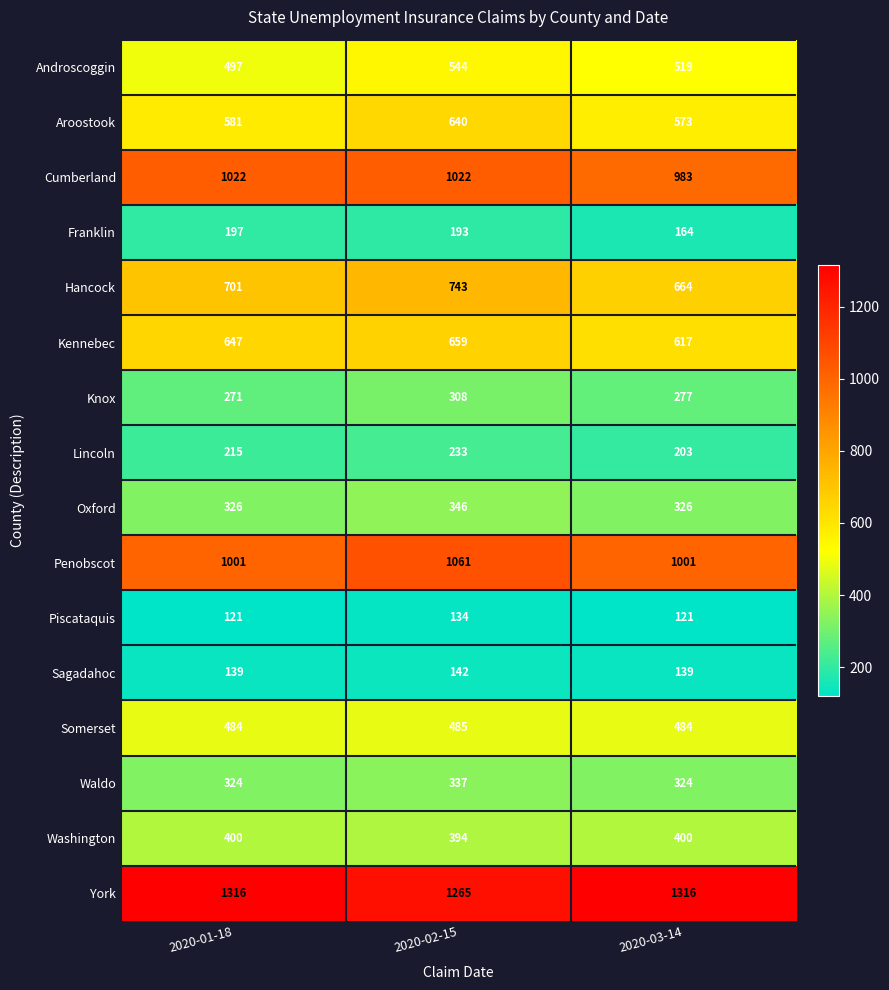

What value does the Franklin series have at 2020-01-18, to the nearest 10?

200